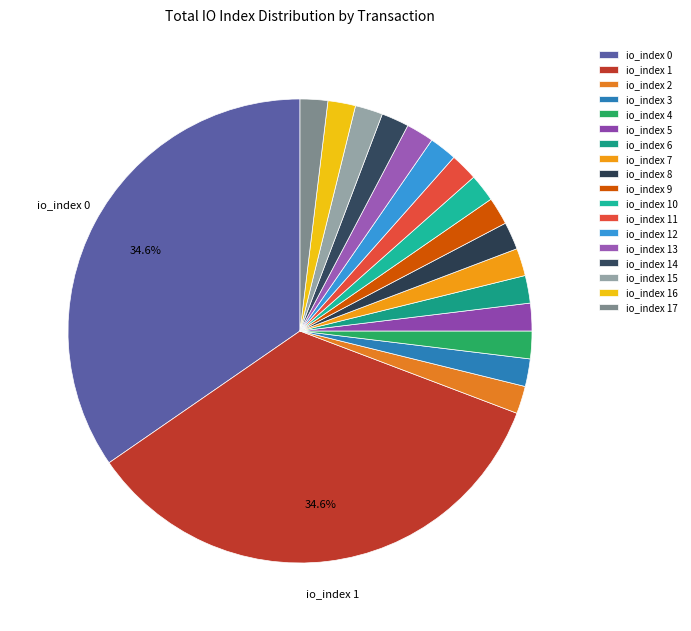

How many slices are in this pie chart?

18